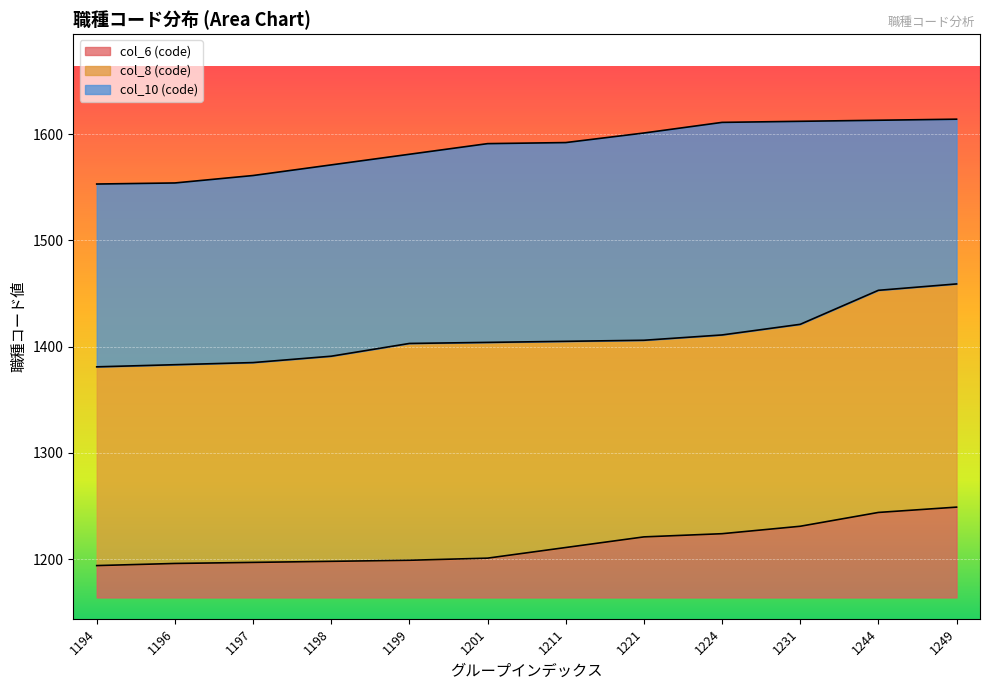

What is the lowest value of the col_8 (code) series?

1381